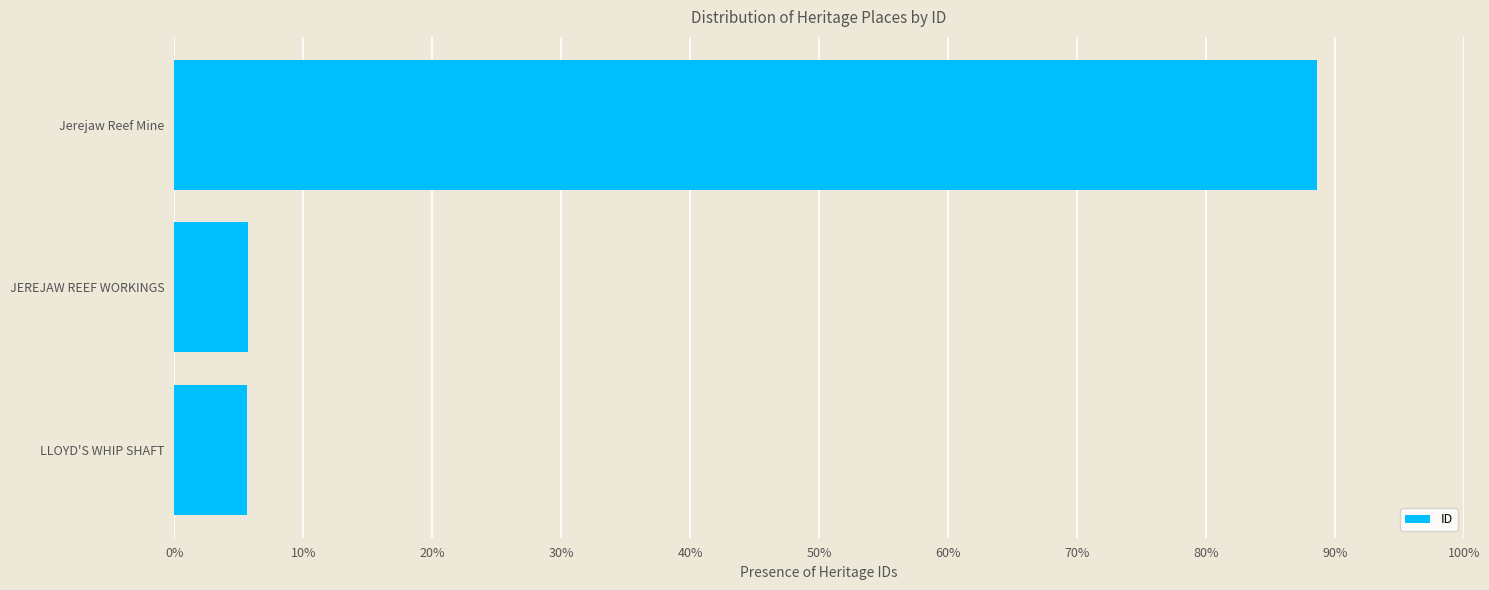

What is the change in value from JEREJAW REEF WORKINGS to Jerejaw Reef Mine?

+82.9